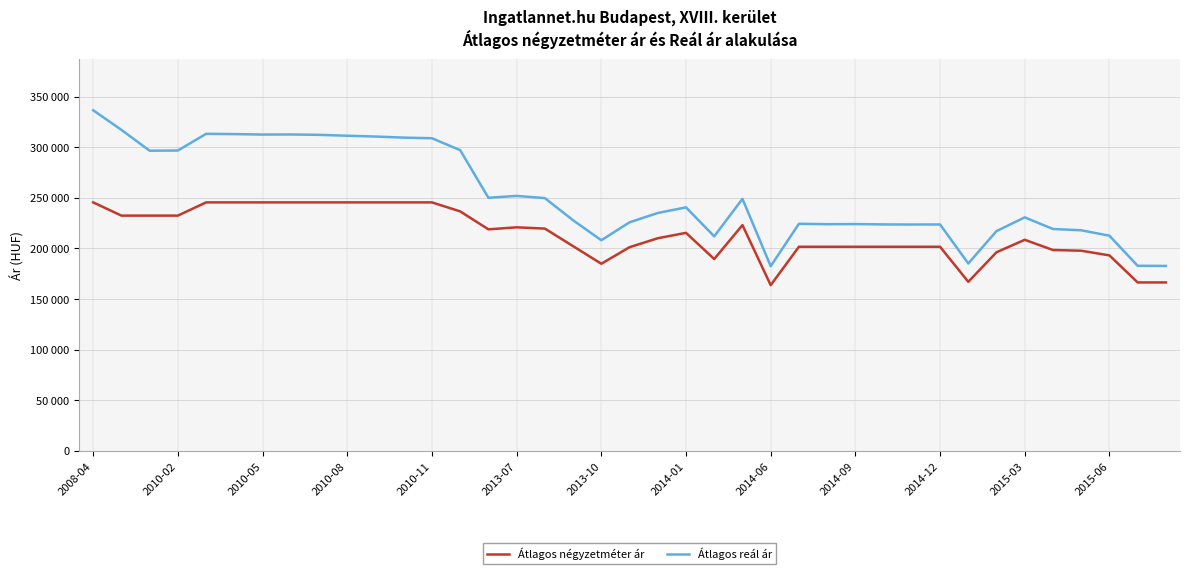

What is the sum of all Átlagos reál ár values?

9870251